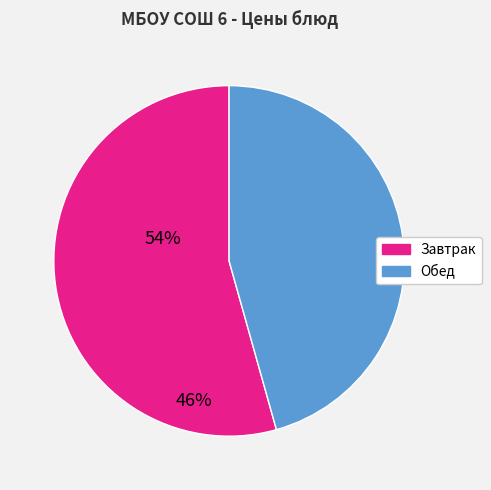

Which slice represents more than half of the pie?

Завтрак